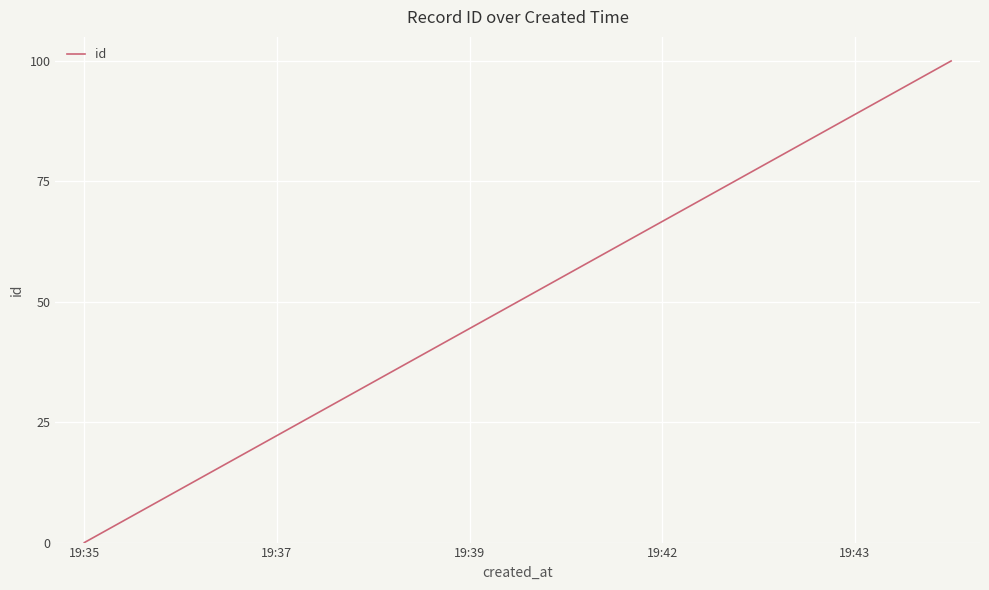

What is the difference between the maximum and minimum values?

100.0